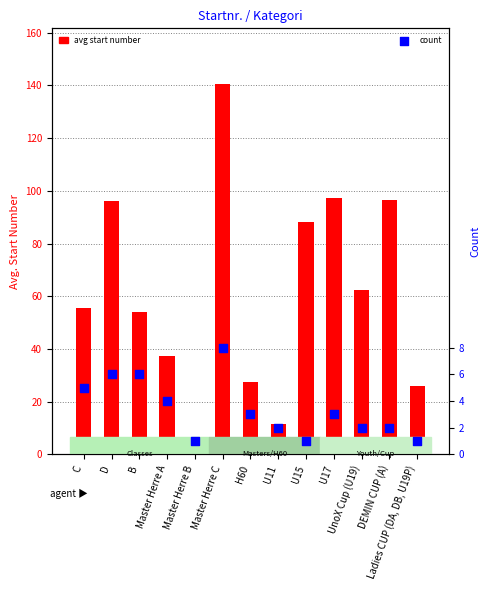

Is the value of count at UnoX Cup (U19) greater than the value of avg start number at U15?

No